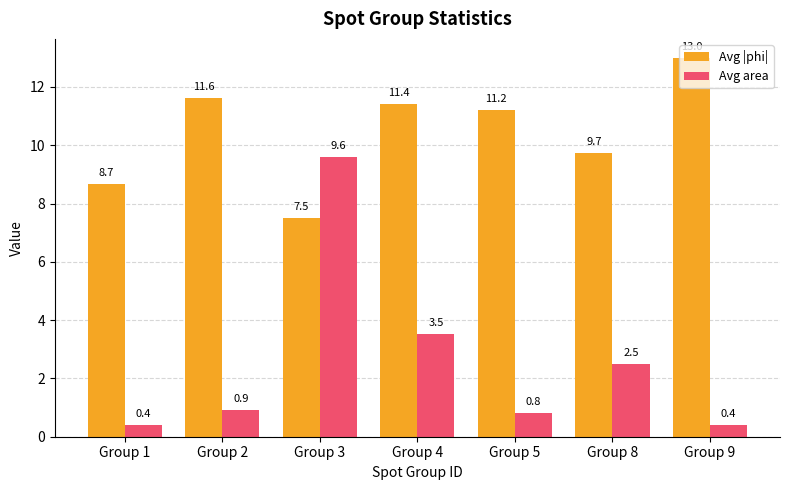

Does the chart contain any negative values?

No